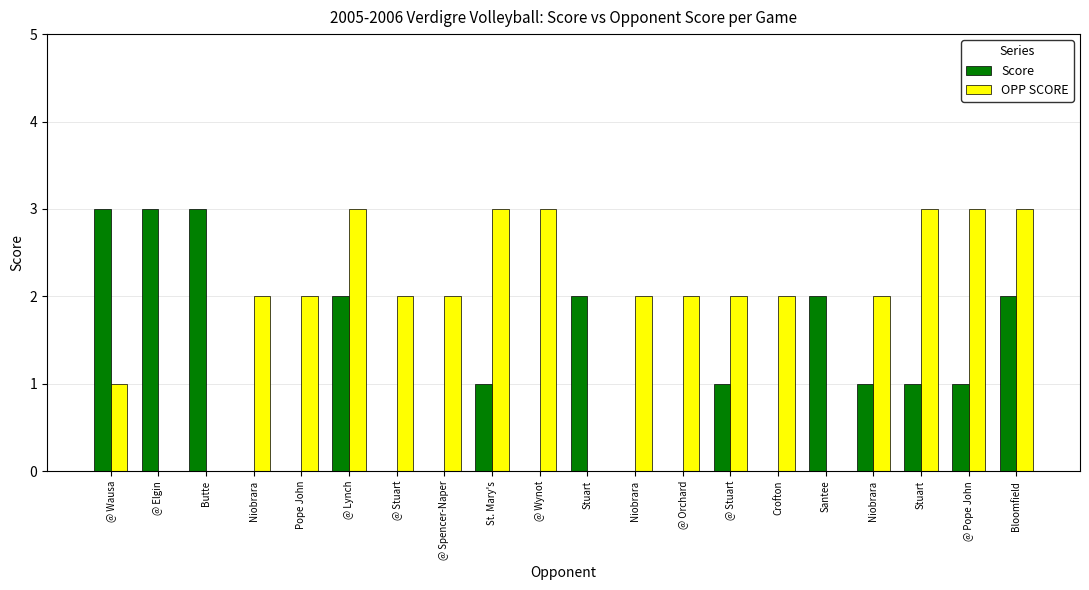

What is the maximum value for OPP SCORE?

3